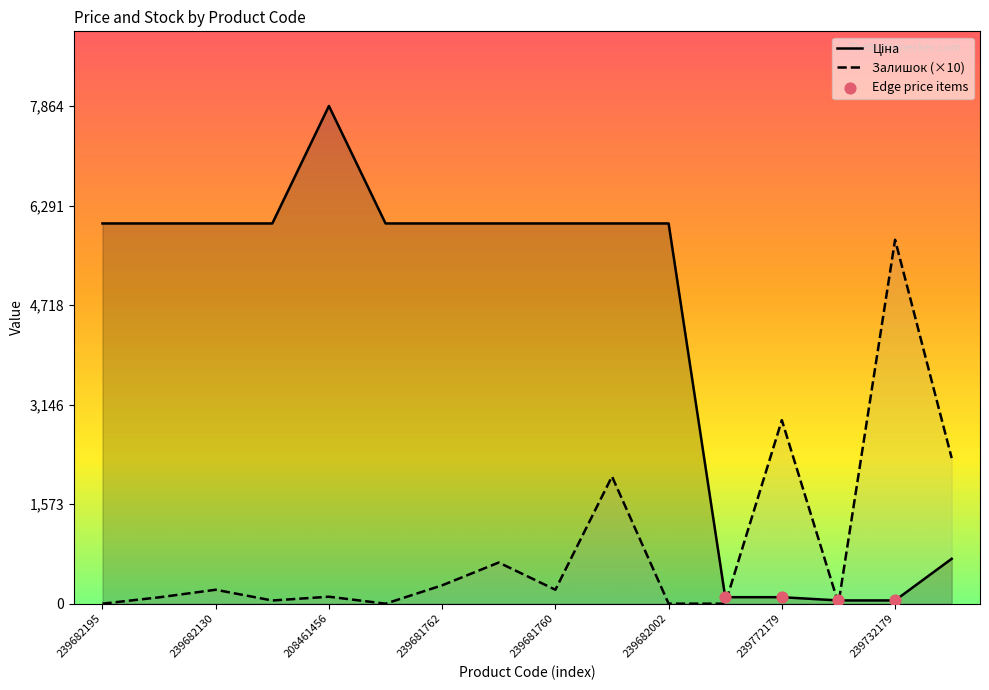

What is the total value across all series at 239681762?

6298.1